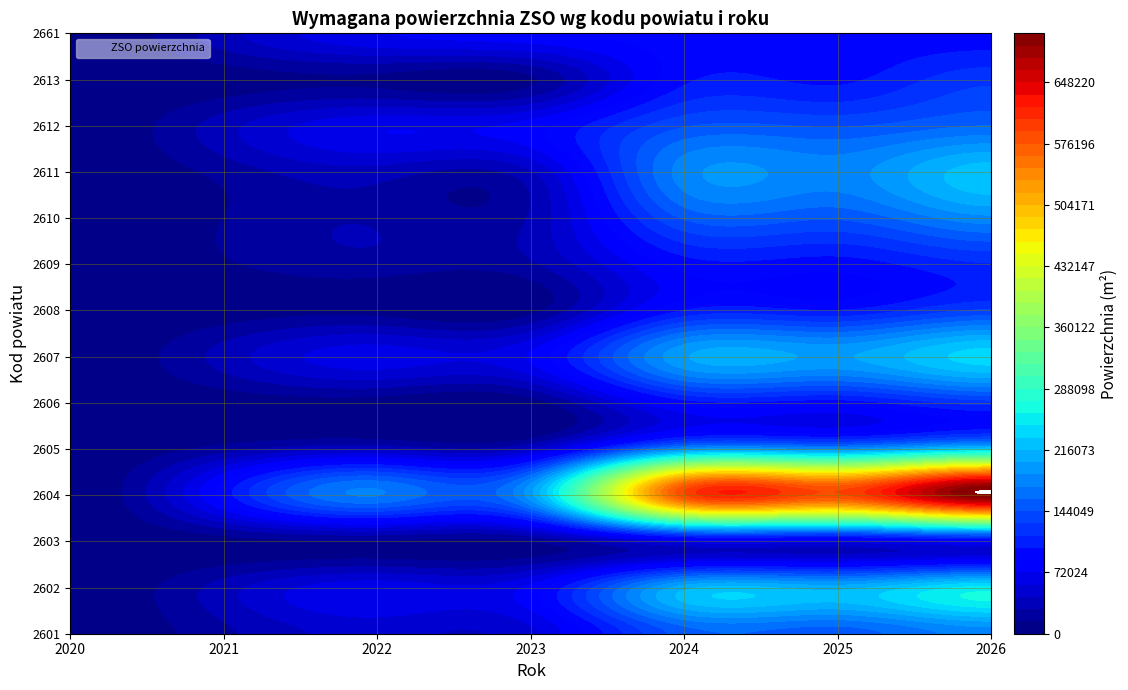

Which category has the lowest value in the 2612 series?

2020